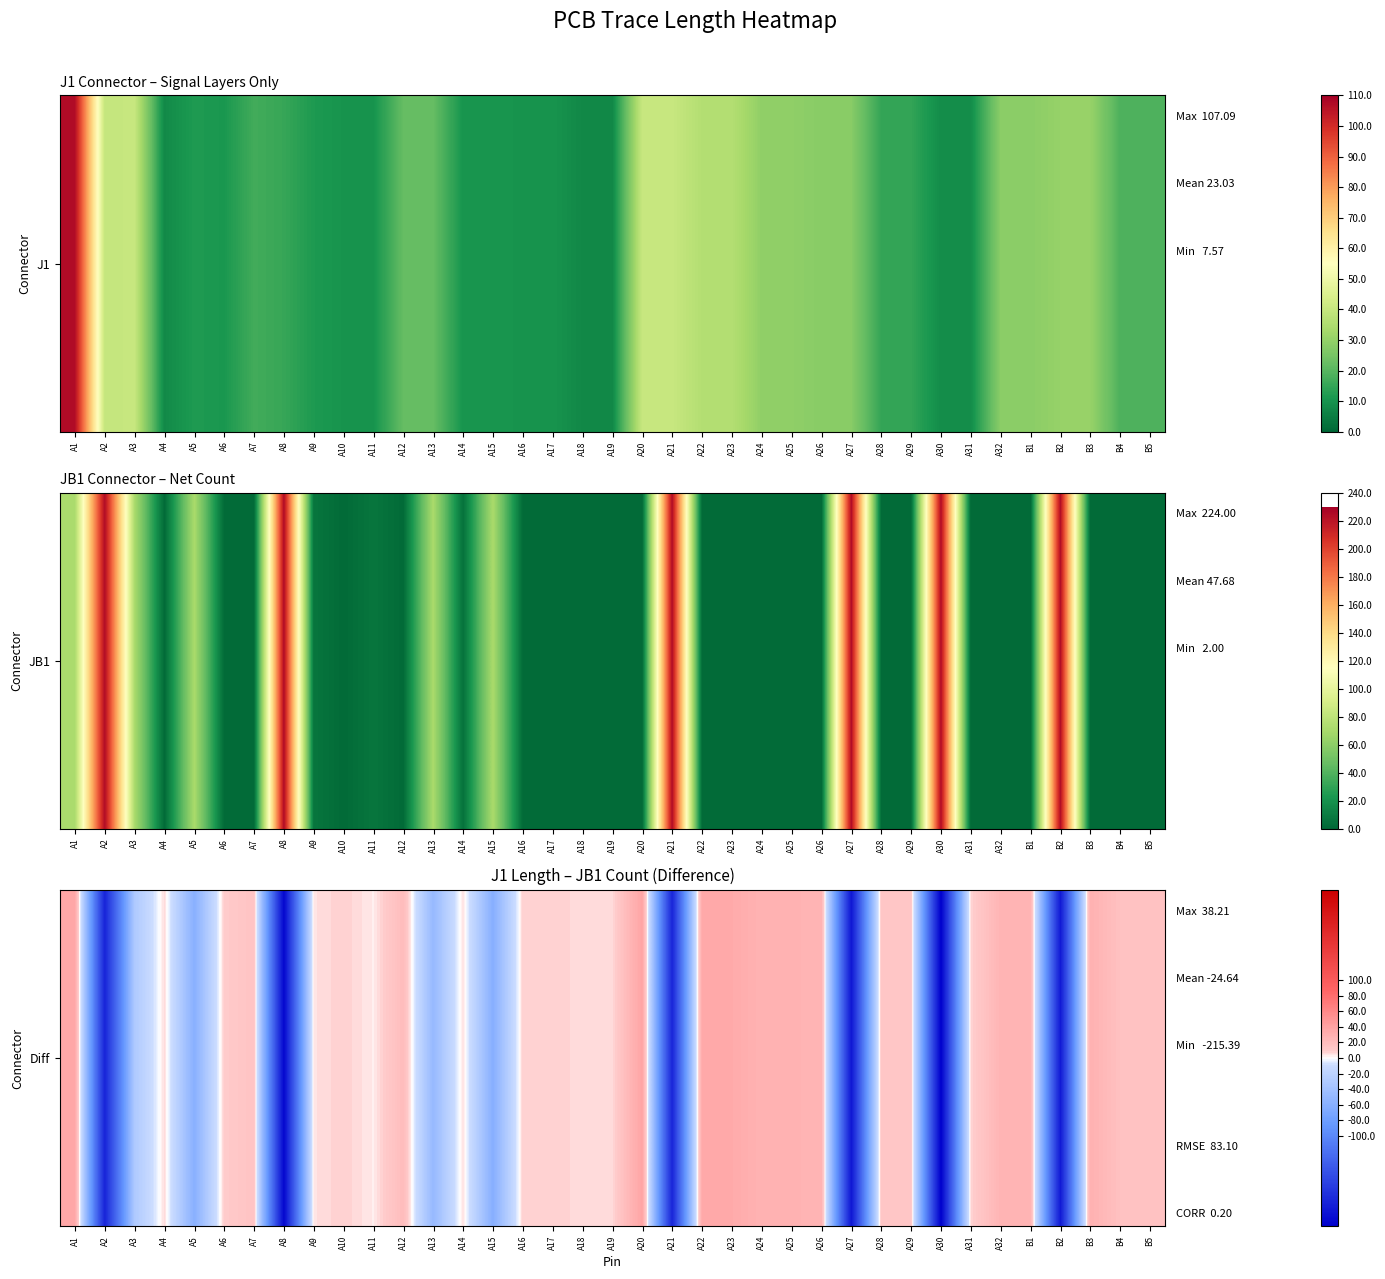

What is the average value?

-24.6